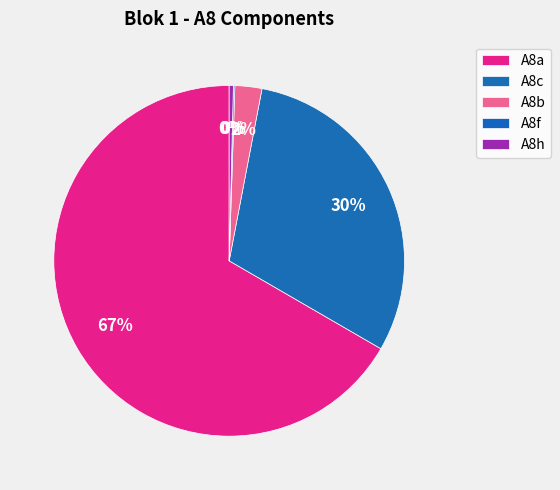

How many slices are in this pie chart?

5